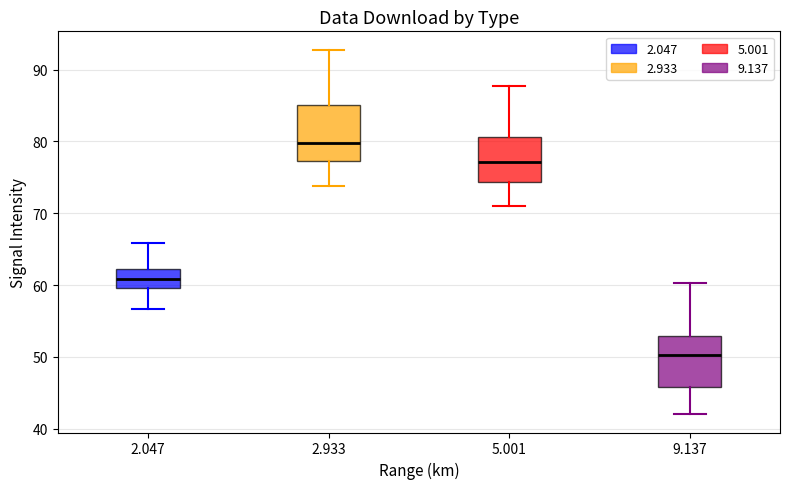

Reading left to right, transcribe this box plot: for each box, give where its median line is, the range the box spans, and where its two whiskers end, as read against the y-axis. The values are not printed on the chart, so give them approximately, as read against the axis.

2.047: median 61, box 60 to 62, whiskers 57 to 66
2.933: median 80, box 77 to 85, whiskers 74 to 93
5.001: median 77, box 74 to 81, whiskers 71 to 88
9.137: median 50, box 46 to 53, whiskers 42 to 60